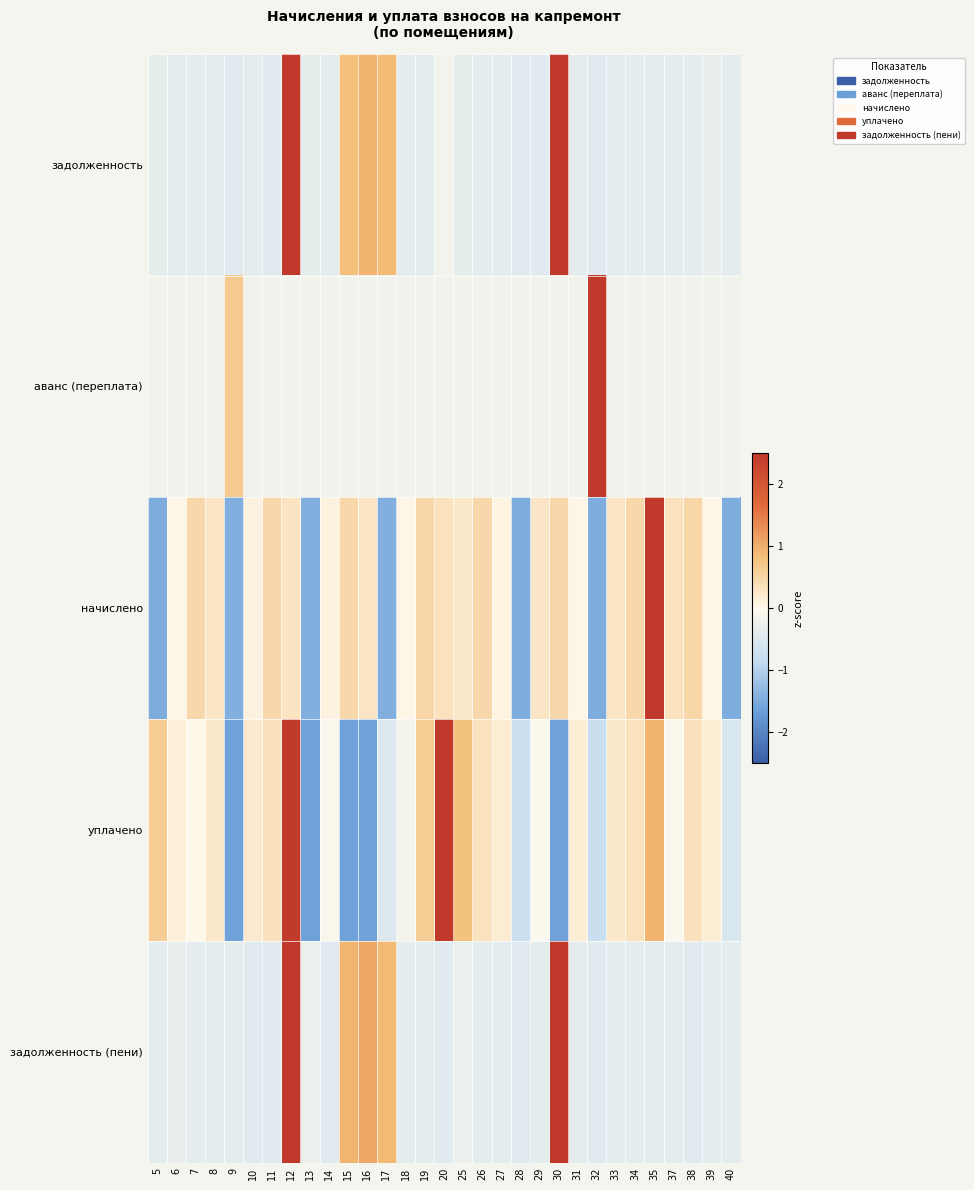

Which series changed the most between 10 and 11?

начислено